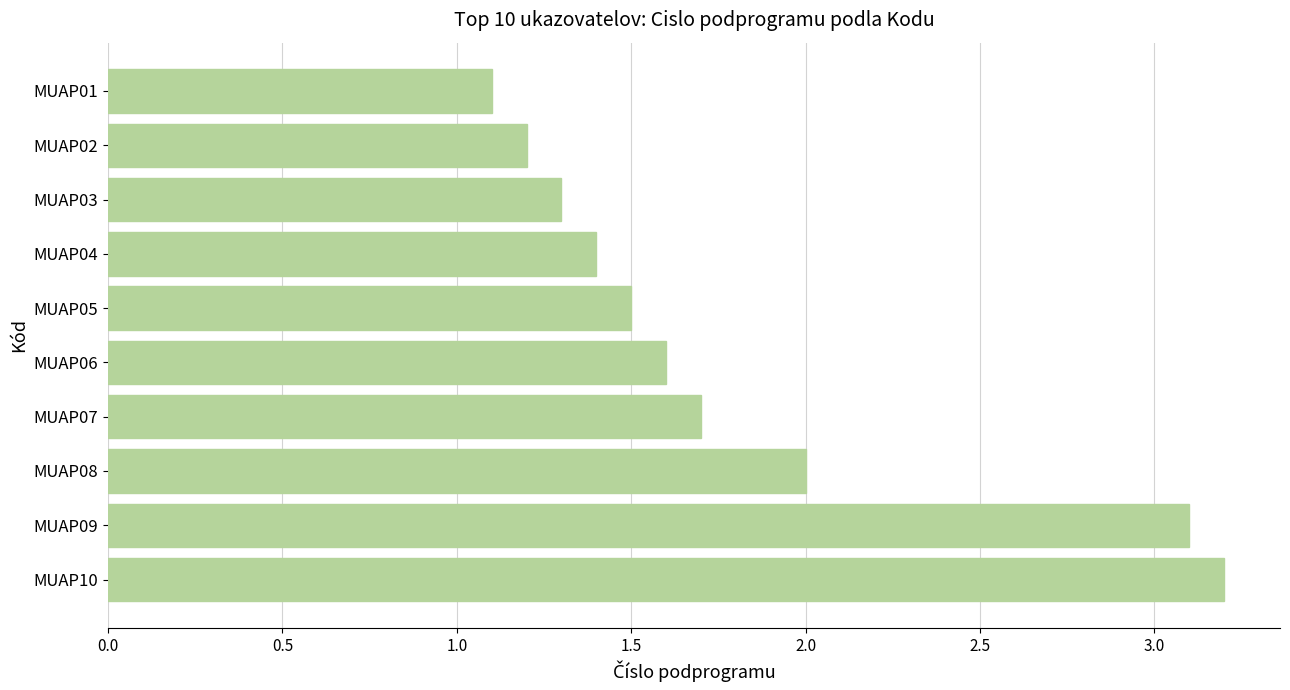

Which category has the lowest value across all series?

MUAP01